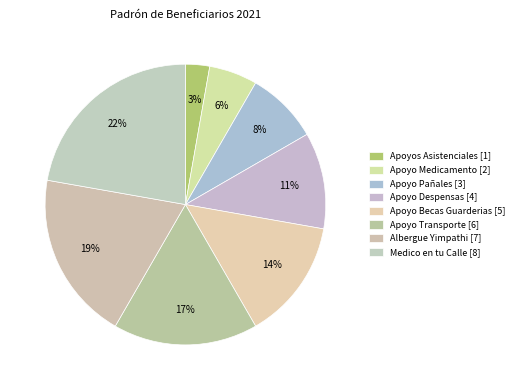

Which slice is the largest?

Medico en tu Calle